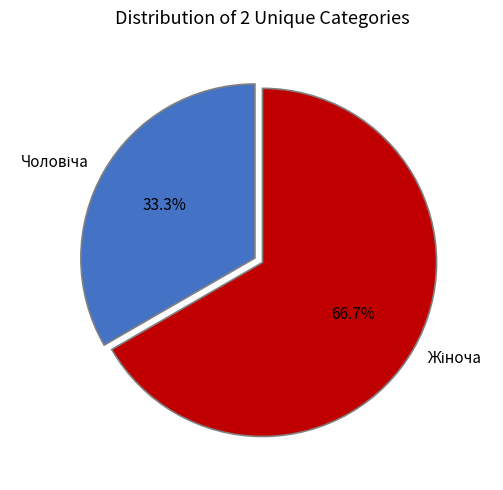

Count the number of slices in the pie.

2